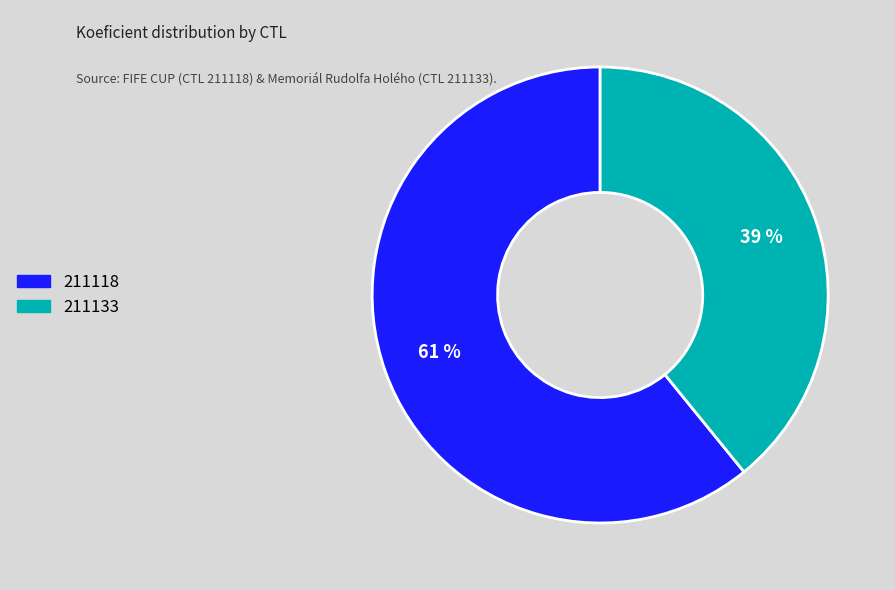

Which category has the smallest portion of the pie?

211133